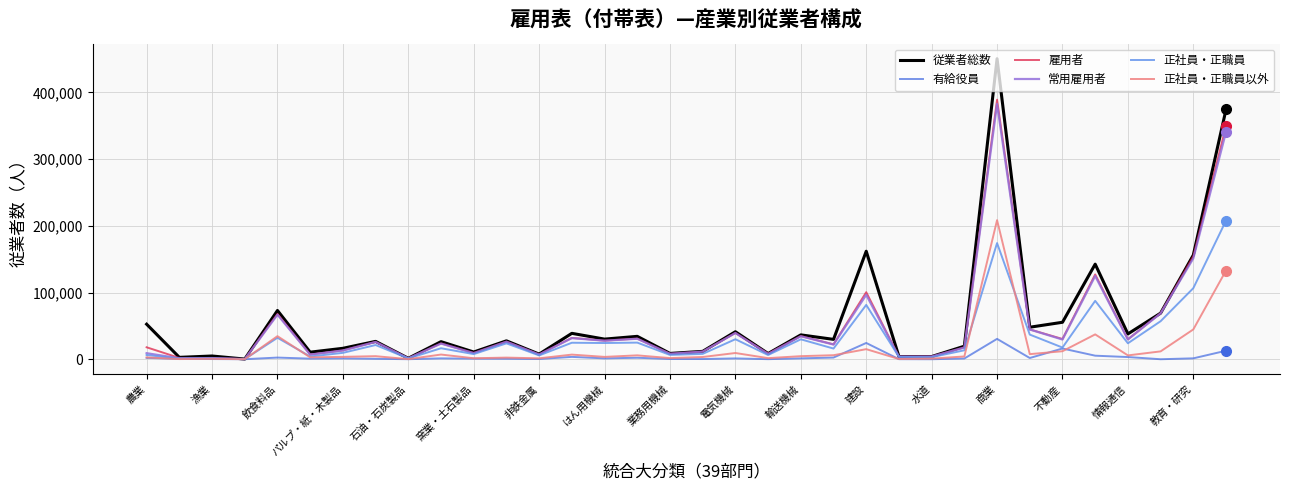

What is the maximum value for 従業者総数?

450446